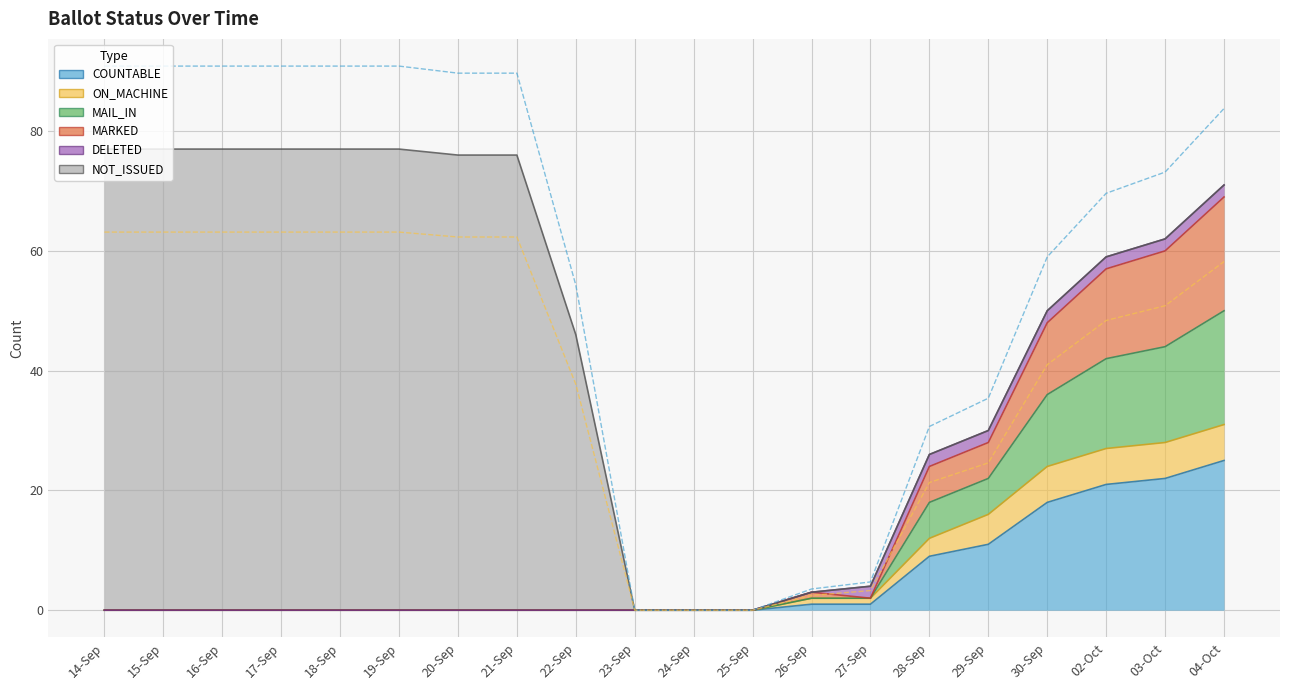

True or false: ON_MACHINE and COUNTABLE cross at least once.

False